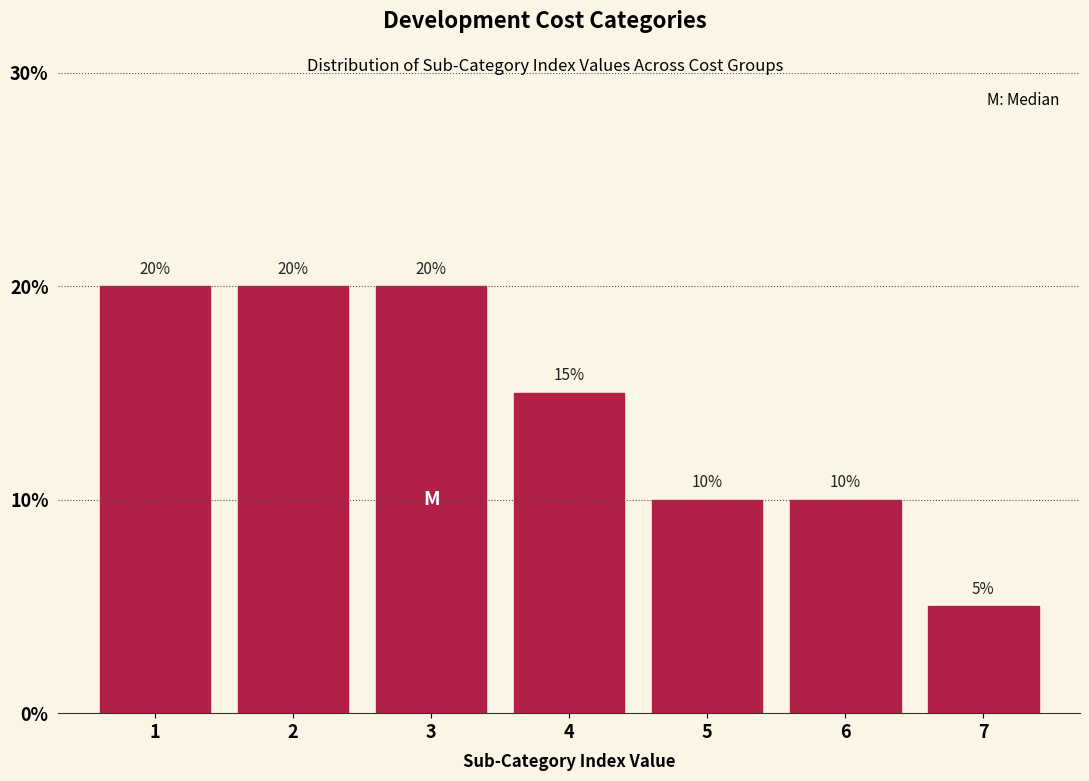

Reading left to right, what are all the values shown in this chart?

20	20	20	15	10	10	5